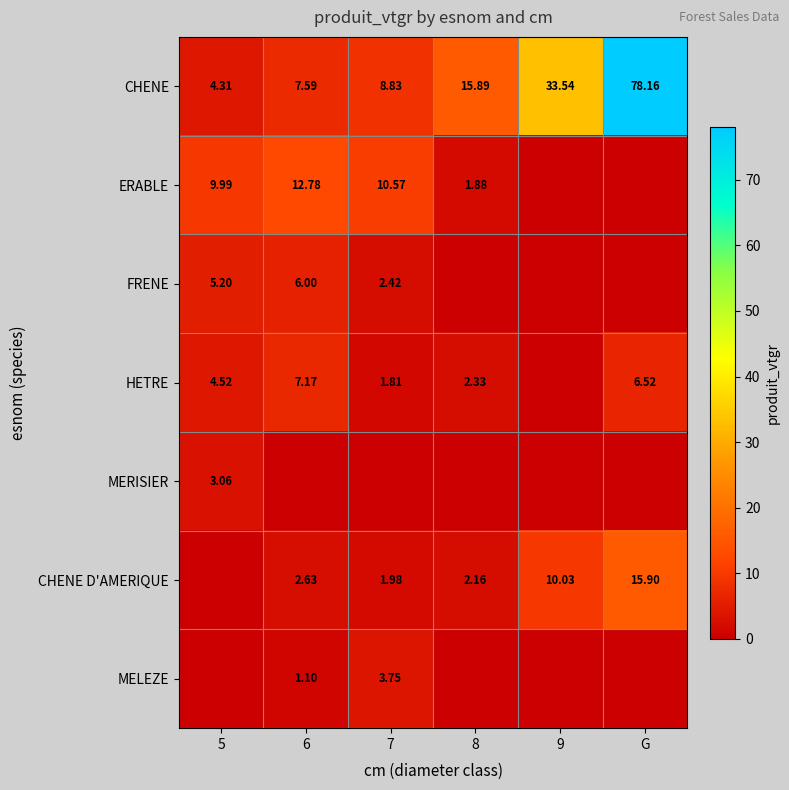

How many data points in HETRE are above 4?

3